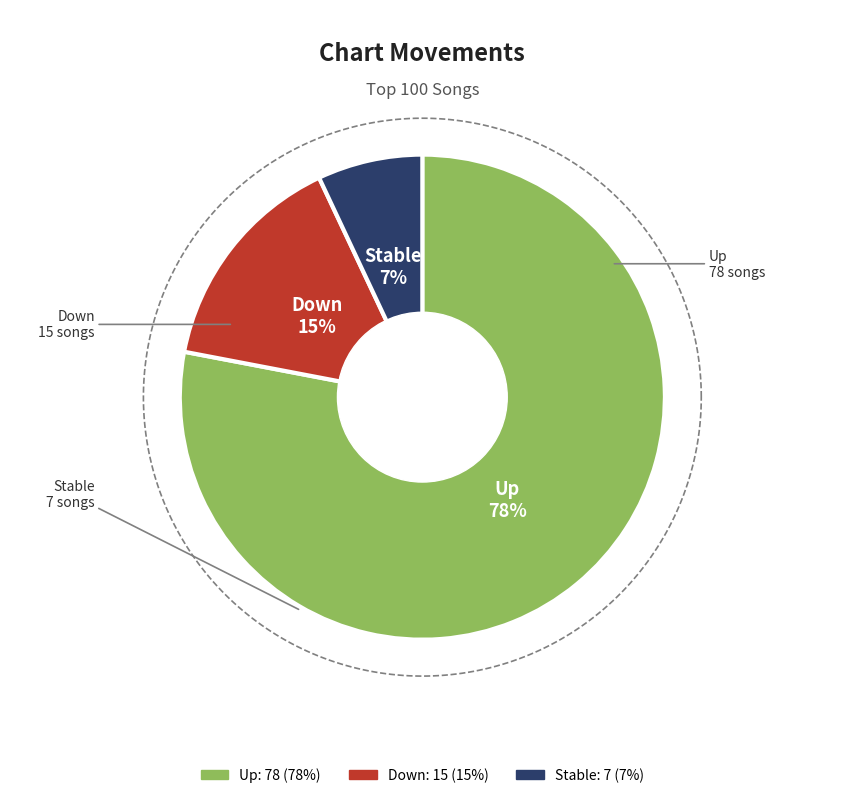

Count the number of slices in the pie.

3